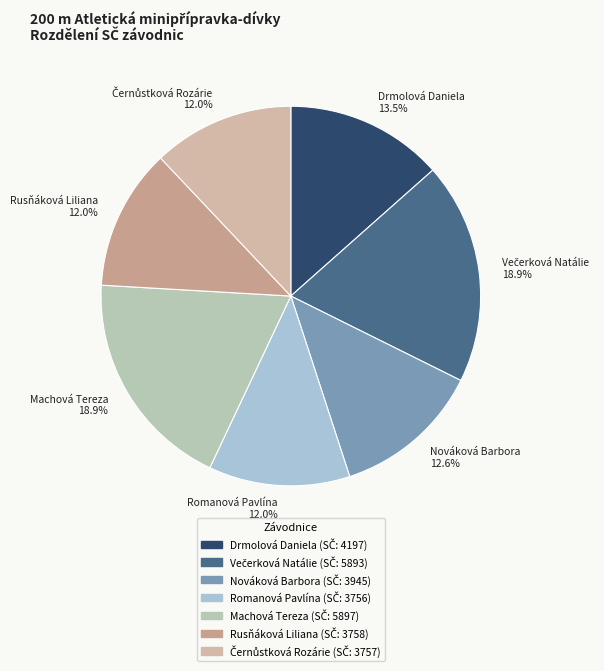

Between Rusňáková Liliana 12.0% and Machová Tereza 18.9%, which is larger?

Machová Tereza 18.9%